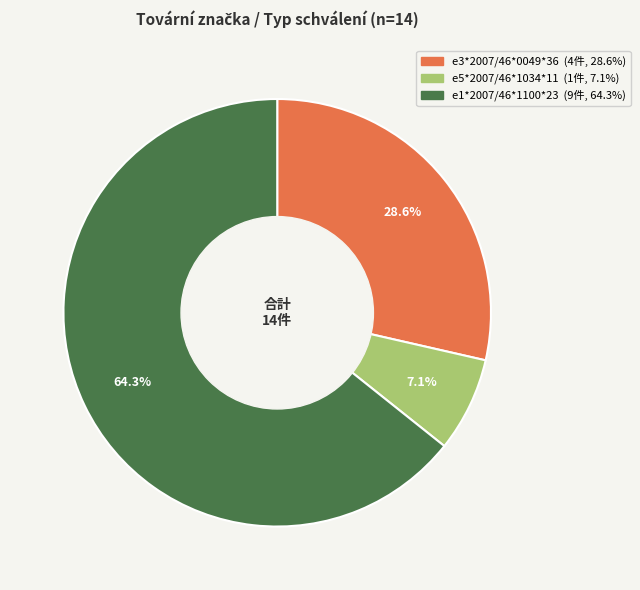

To the nearest percent, what is the difference between the largest and smallest slice percentages?

57%